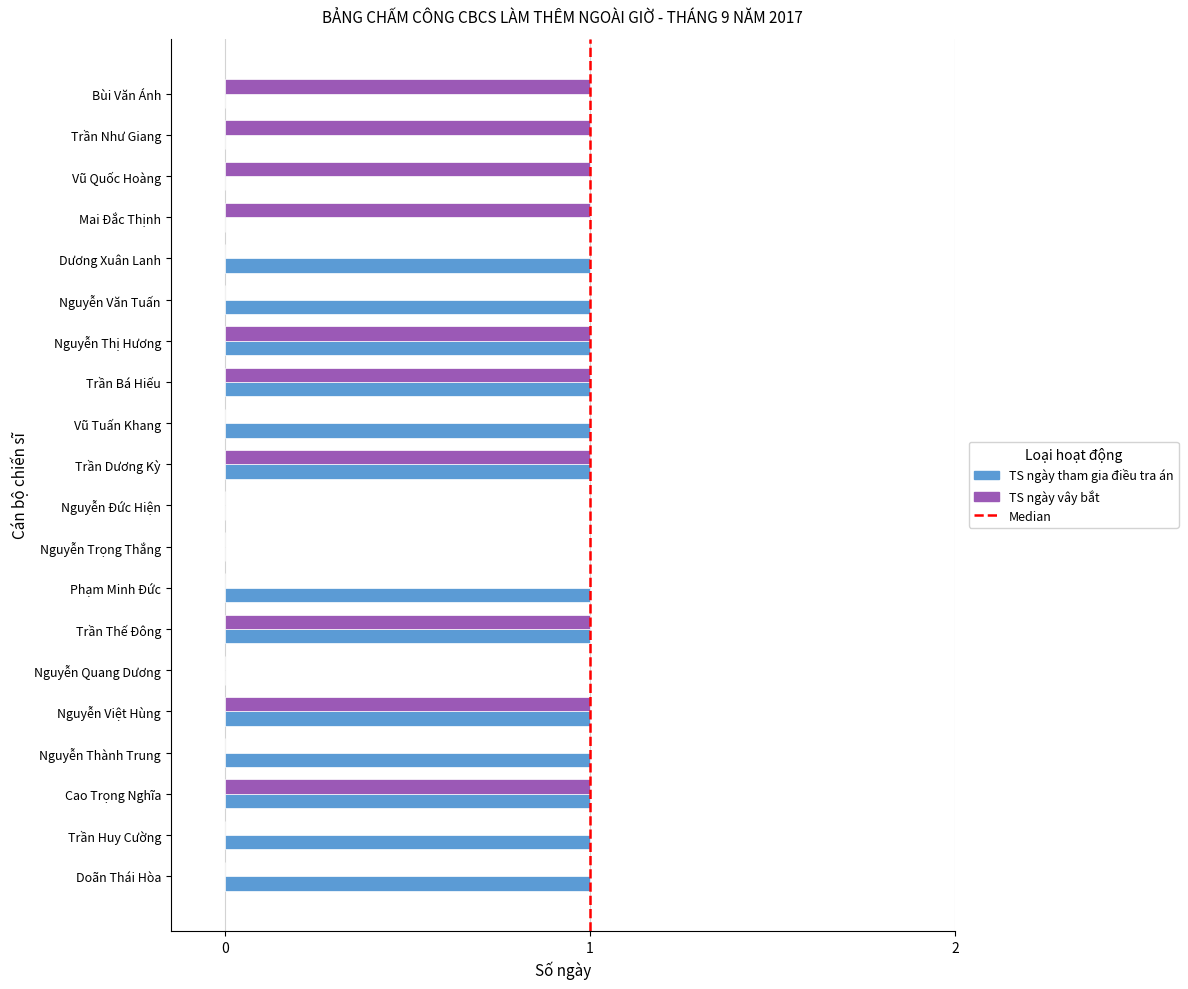

Which series changed the most between Trần Bá Hiếu and Bùi Văn Ánh?

TS ngày tham gia điều tra án